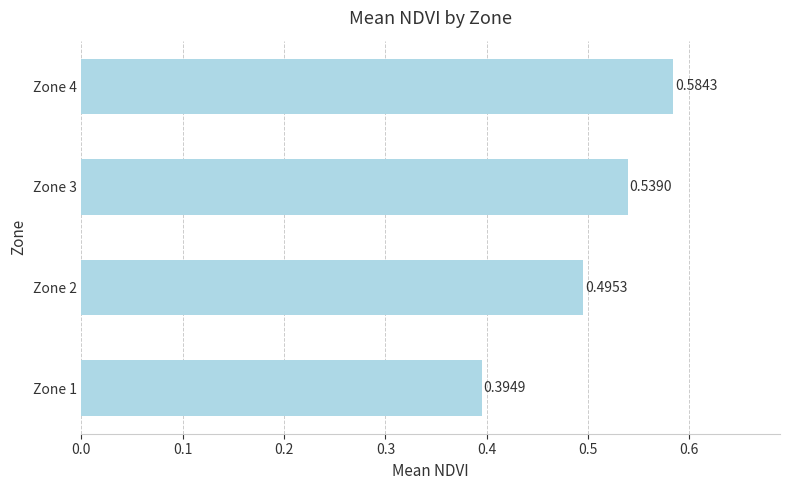

What is the sum of the values at Zone 1 and Zone 3?

0.9